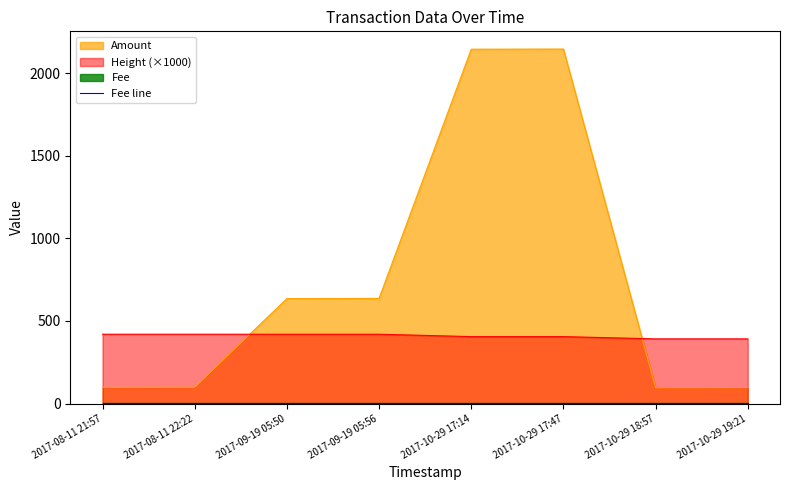

After their last crossing, which series has the higher values: Amount or Height?

Height